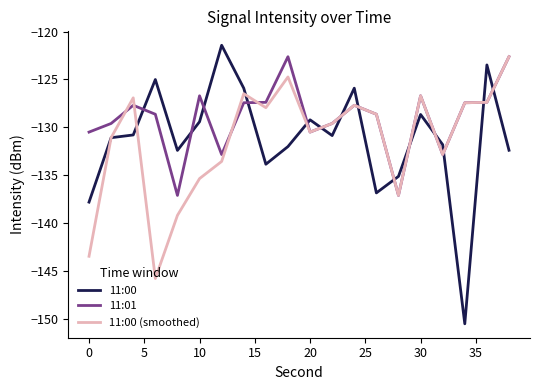

True or false: 11:00 and 11:01 intersect in this chart.

True